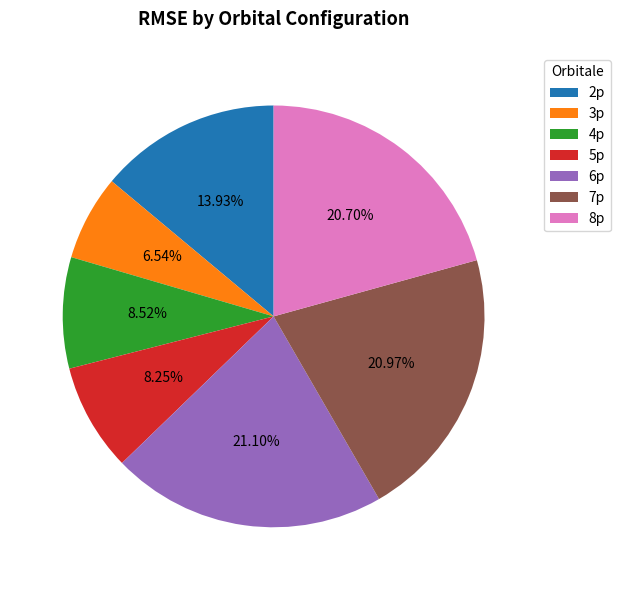

Which has a higher value, 5p or 8p?

8p